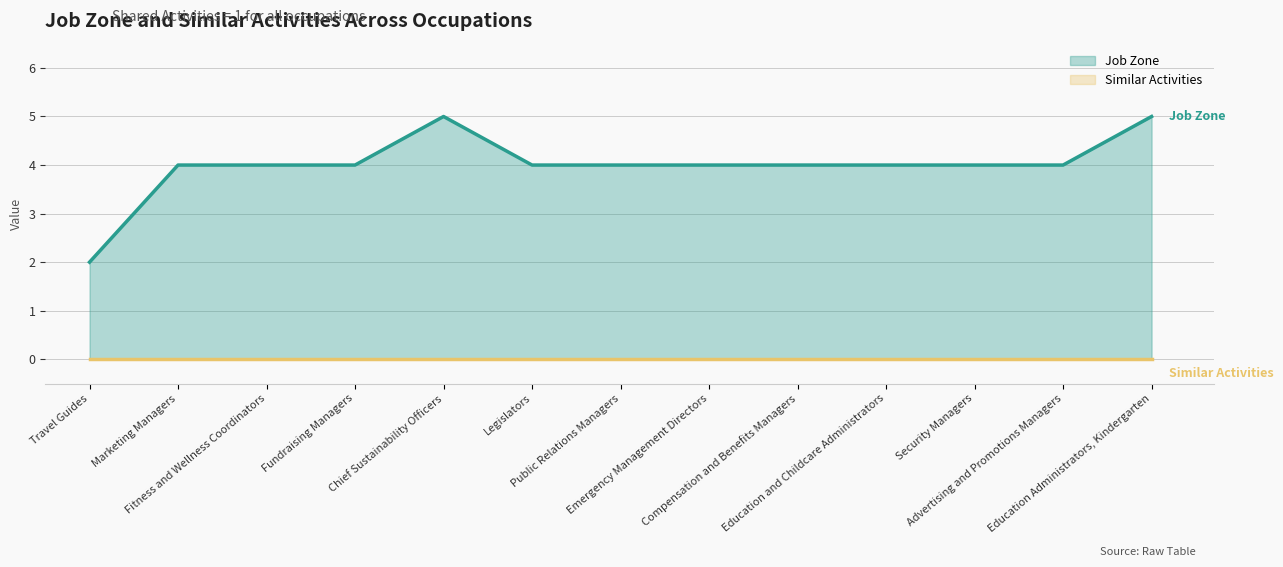

True or false: the data shows 6 at Advertising and Promotions Managers.

False